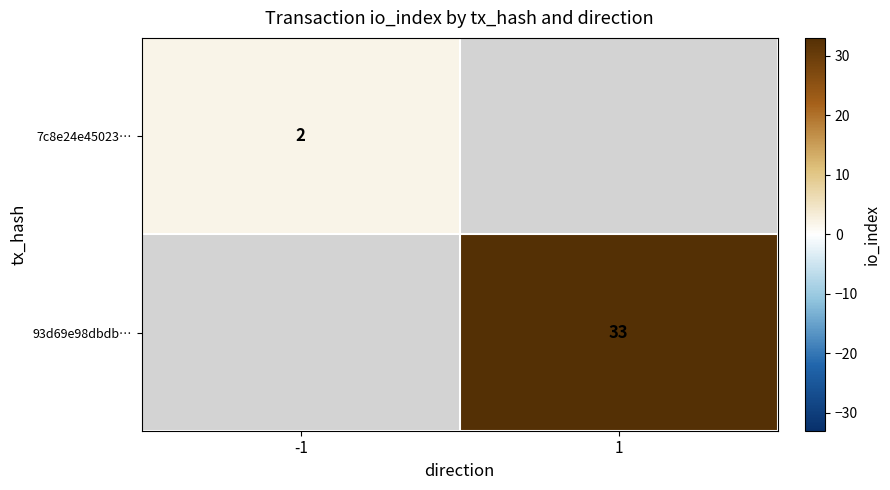

True or false: 93d69e98dbdb… has a value of 33 at 1.

True